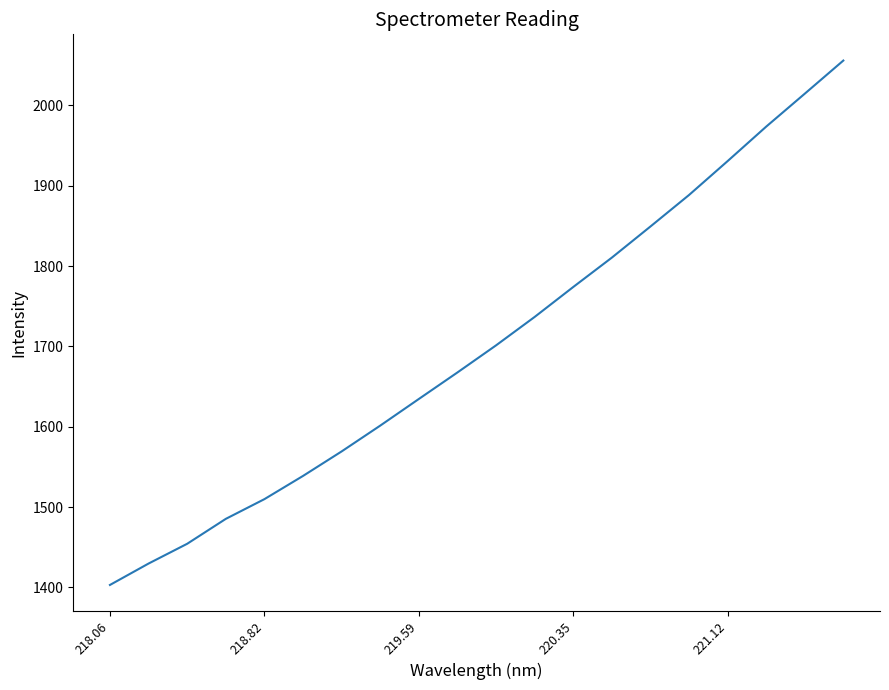

What is the difference between the maximum and minimum values?

652.5